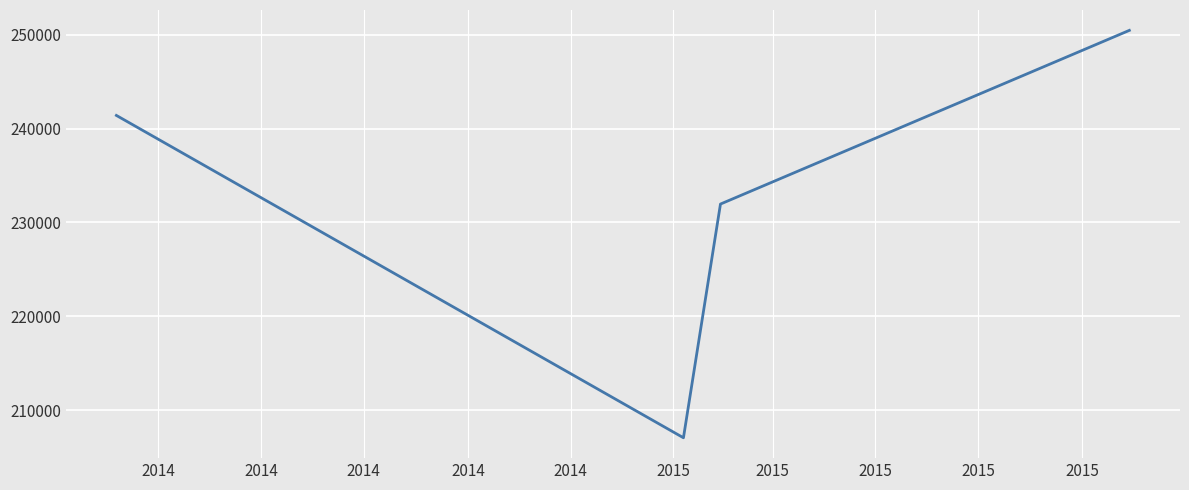

What is the difference between the maximum and minimum values?

43411